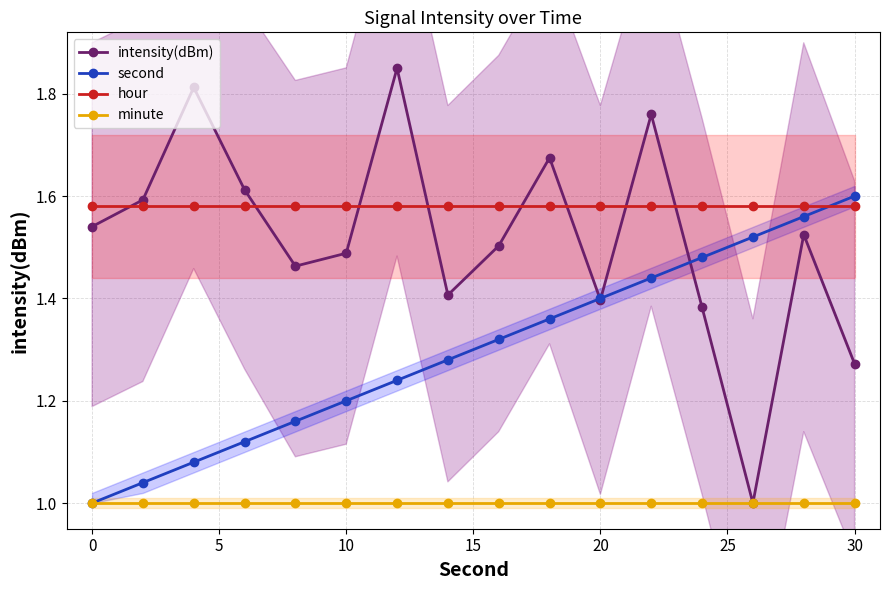

Which category has the highest value in the second series?

30